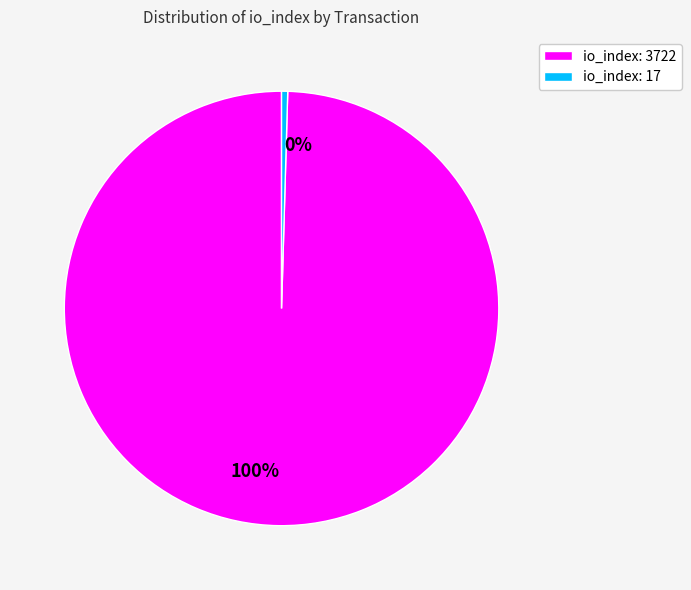

Rank the categories by value from lowest to highest.

io_index: 17, io_index: 3722